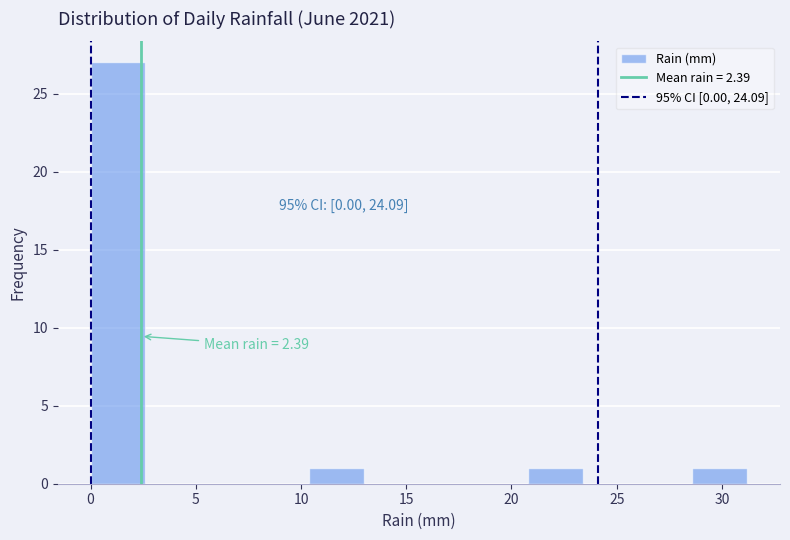

Which range on the x-axis has the tallest bar?

0.0 to 2.6